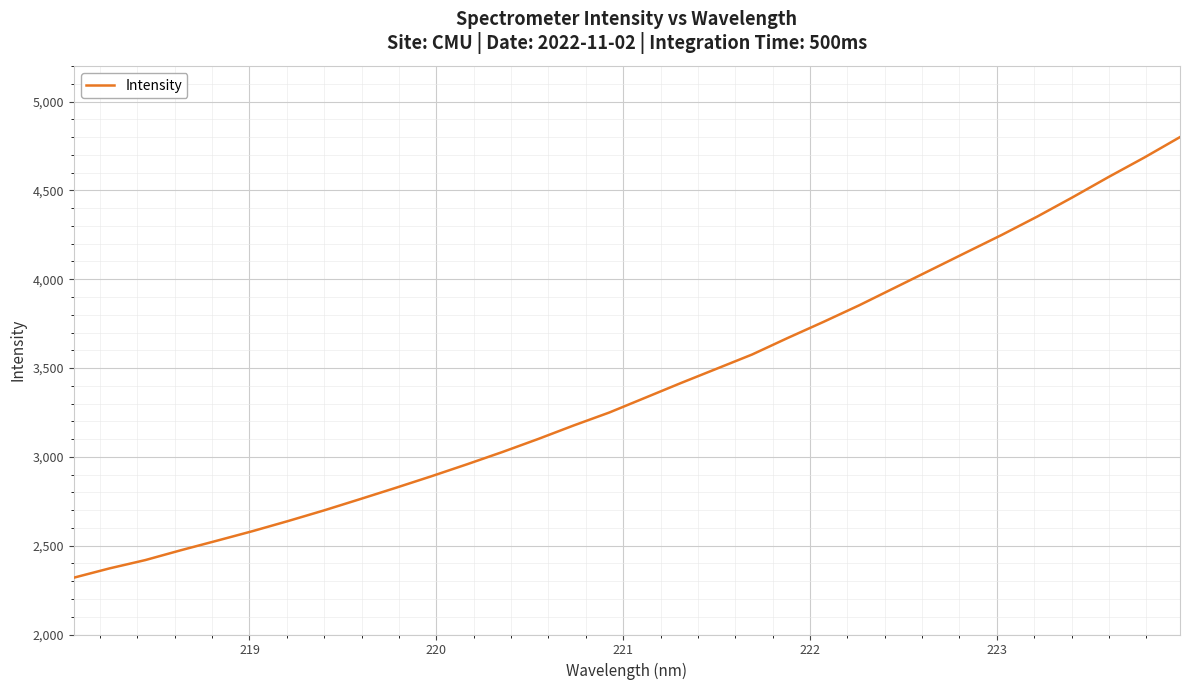

What is the smallest value displayed?

2319.8